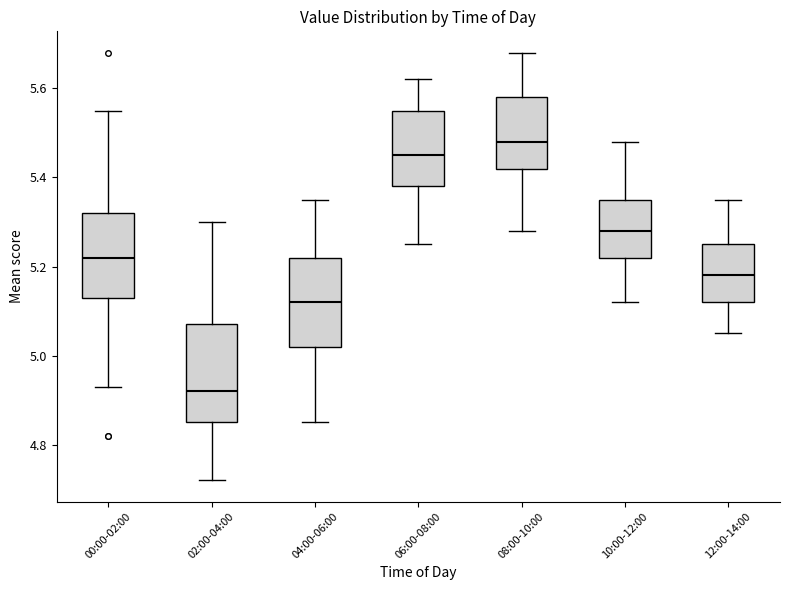

Reading left to right, read every box against the y-axis: the position of its median line, the range the box covers, and the ends of its whiskers. The values are not printed on the chart, so give them approximately, as read against the axis.

00:00-02:00: median 5.22, box 5.14 to 5.32, whiskers 4.94 to 5.56
02:00-04:00: median 4.92, box 4.86 to 5.08, whiskers 4.72 to 5.30
04:00-06:00: median 5.12, box 5.02 to 5.22, whiskers 4.86 to 5.36
06:00-08:00: median 5.46, box 5.38 to 5.56, whiskers 5.26 to 5.62
08:00-10:00: median 5.48, box 5.42 to 5.58, whiskers 5.28 to 5.68
10:00-12:00: median 5.28, box 5.22 to 5.36, whiskers 5.12 to 5.48
12:00-14:00: median 5.18, box 5.12 to 5.26, whiskers 5.06 to 5.36